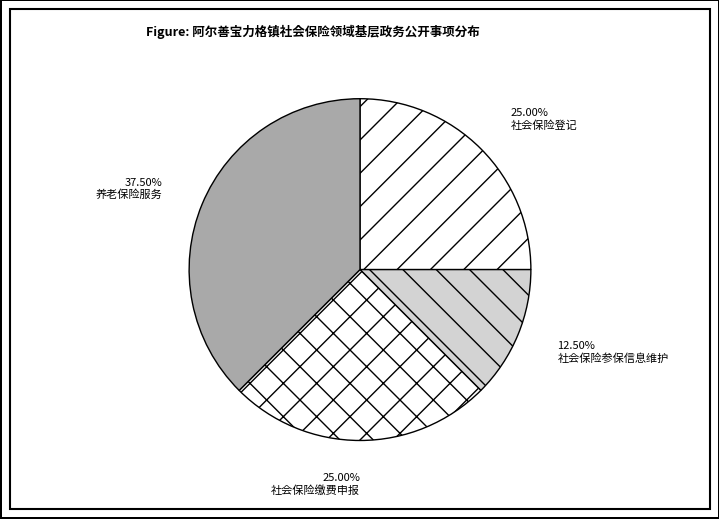

The 养老保险服务 slice represents 24% of the pie. True or false?

False